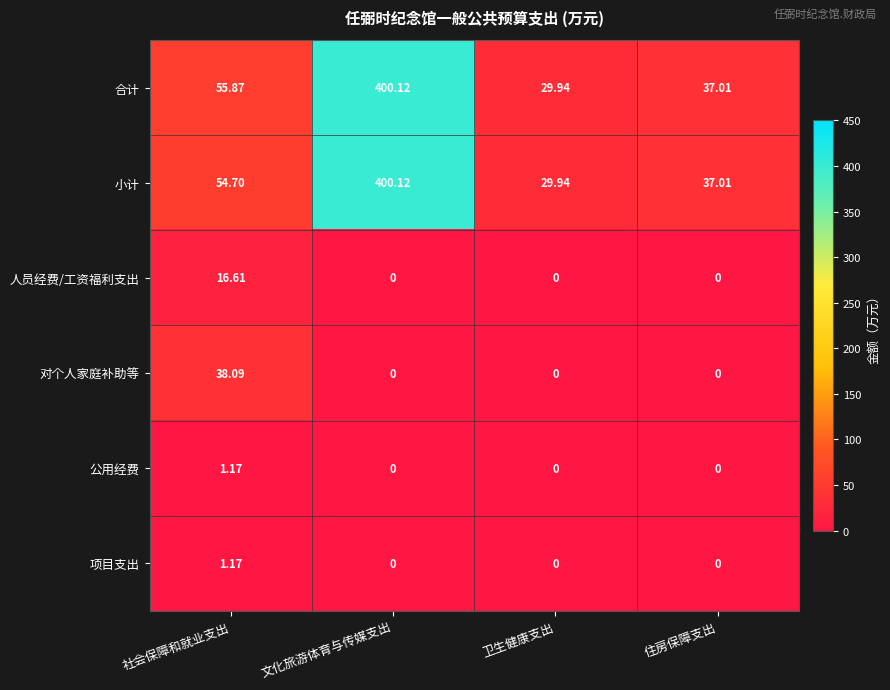

Which category has the lowest value in the 合计 series?

卫生健康支出